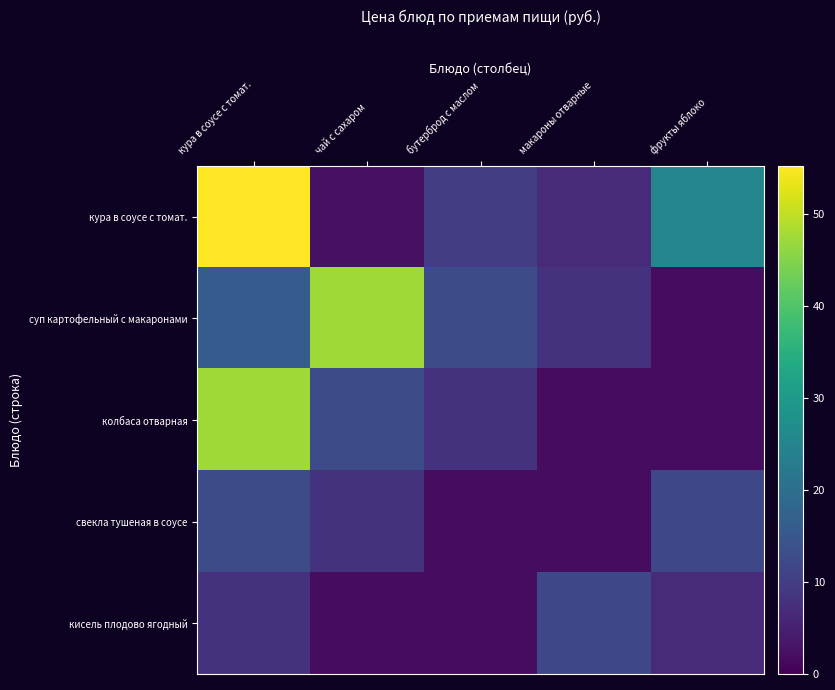

Which series has the largest range (max minus min)?

кура в соусе с томат.